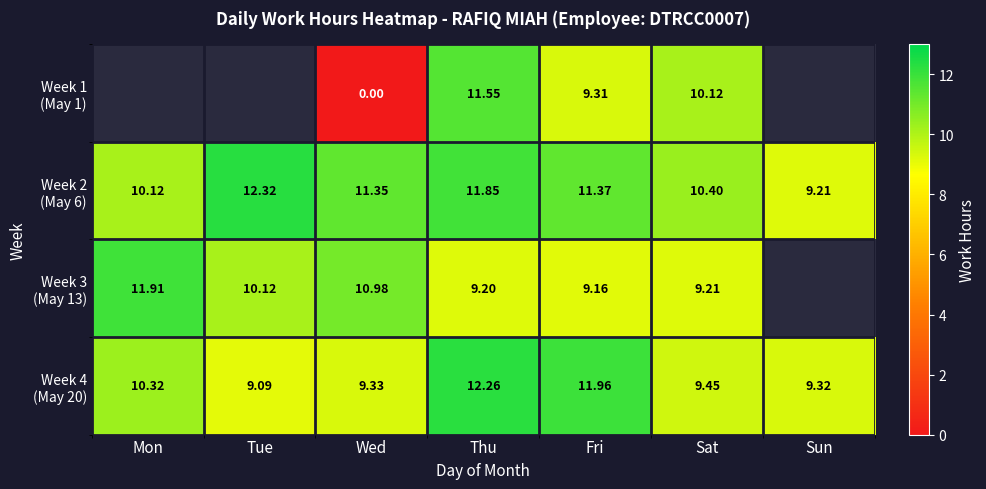

Rank the series at Fri from lowest to highest value.

Week 3 (May 13), Week 1 (May 1), Week 2 (May 6), Week 4 (May 20)